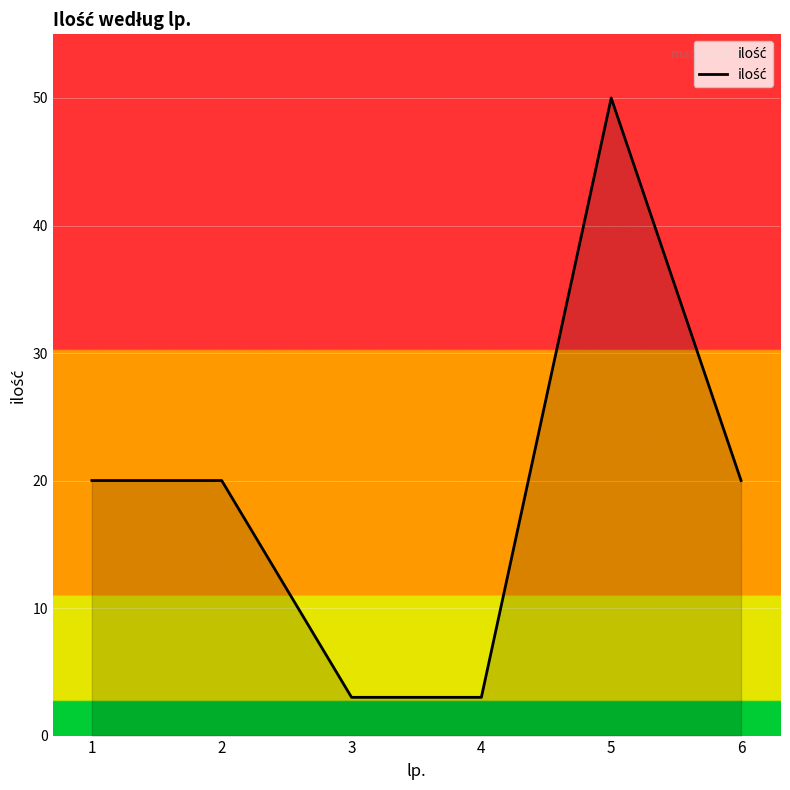

What is the maximum value shown in the chart?

50